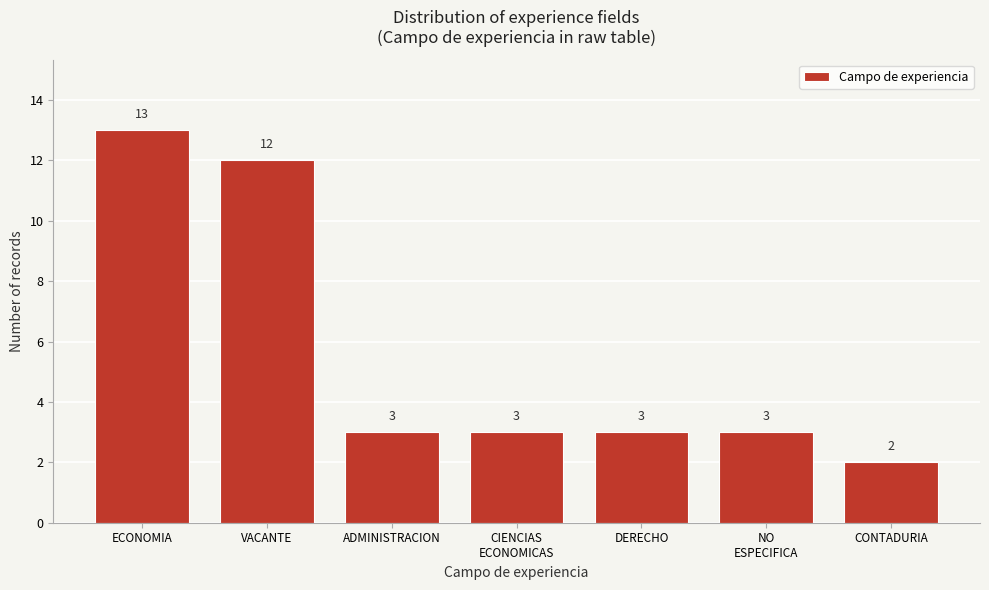

Reading left to right, extract all data points from this chart.

13	12	3	3	3	3	2